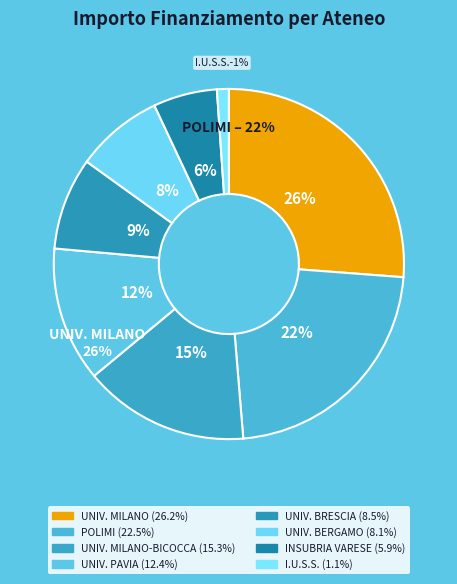

What is the smallest slice in the pie chart?

I.U.S.S. ISTITUTO UNIVERSITARIO